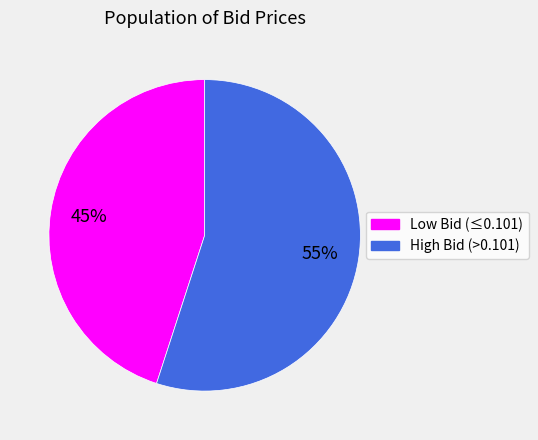

True or false: High Bid (>0.101) accounts for 55% of the total.

True